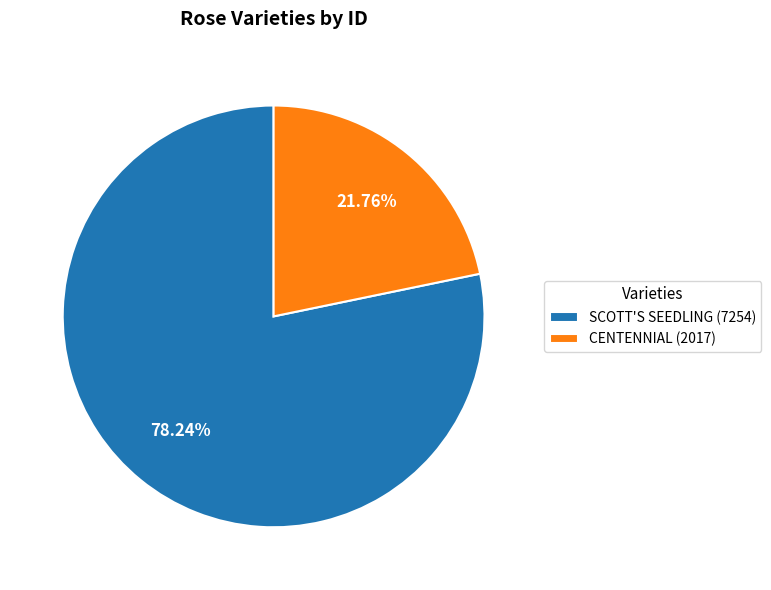

Rank the categories by value from highest to lowest.

SCOTT'S SEEDLING, CENTENNIAL